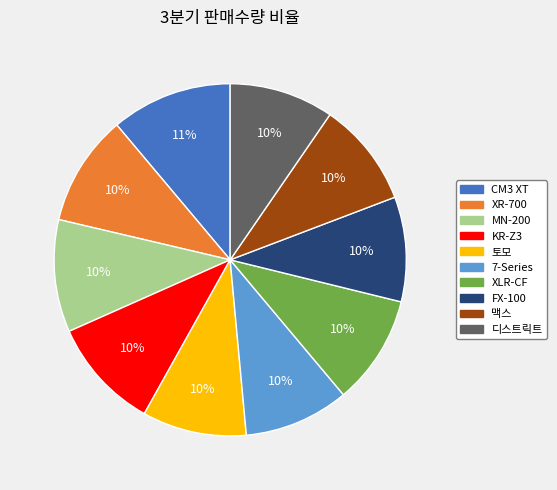

Is CM3 XT the majority of the pie?

No